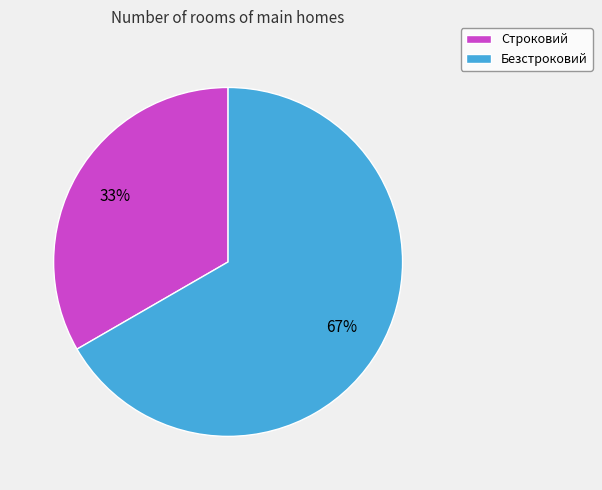

How many slices are in this pie chart?

2